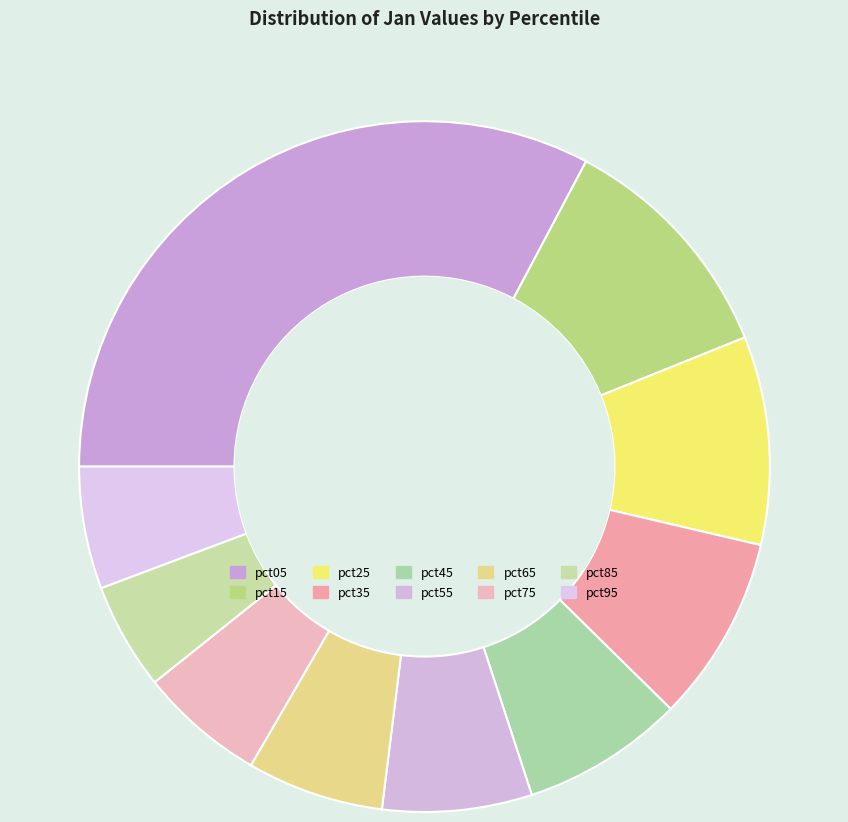

Count the number of slices in the pie.

10